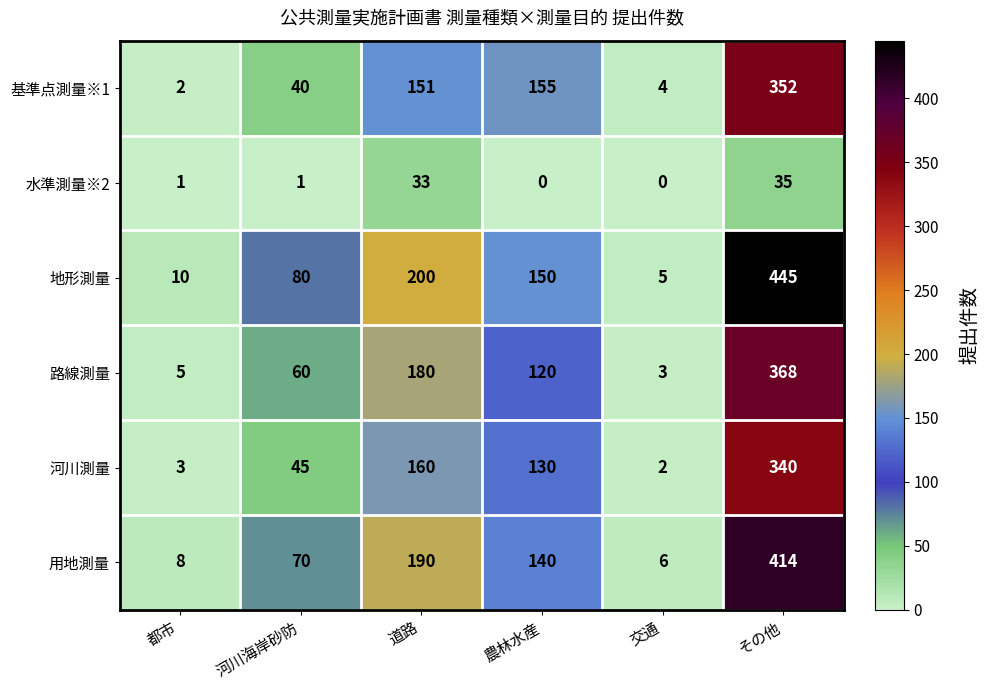

Which series has the largest total across all categories?

地形測量